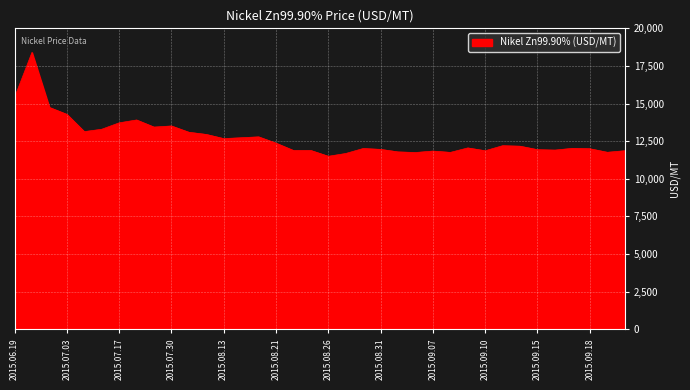

What is the difference between the maximum and minimum values?

6903.2